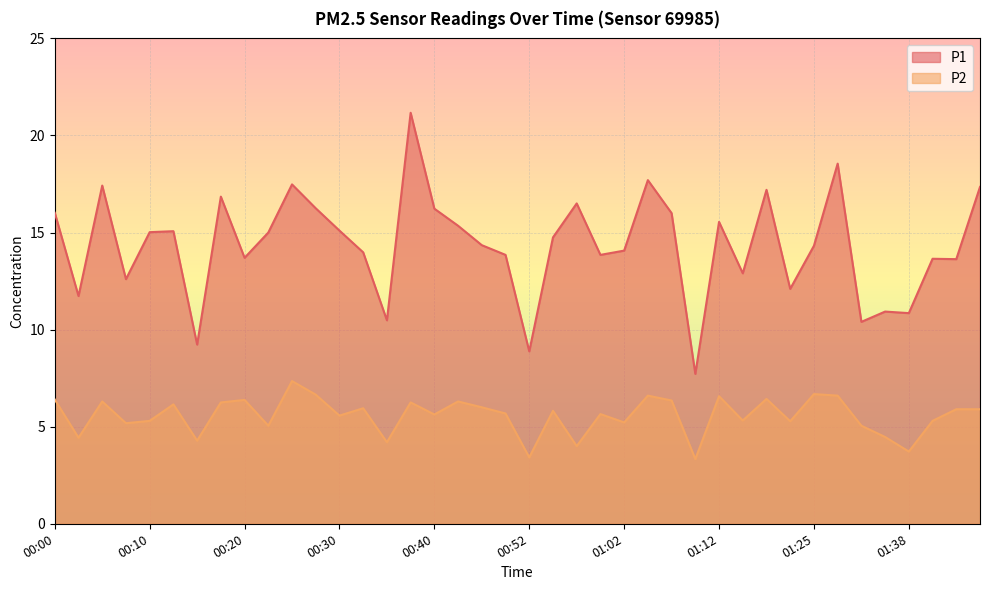

The P2 series shows 7.8 at 01:40. True or false?

False